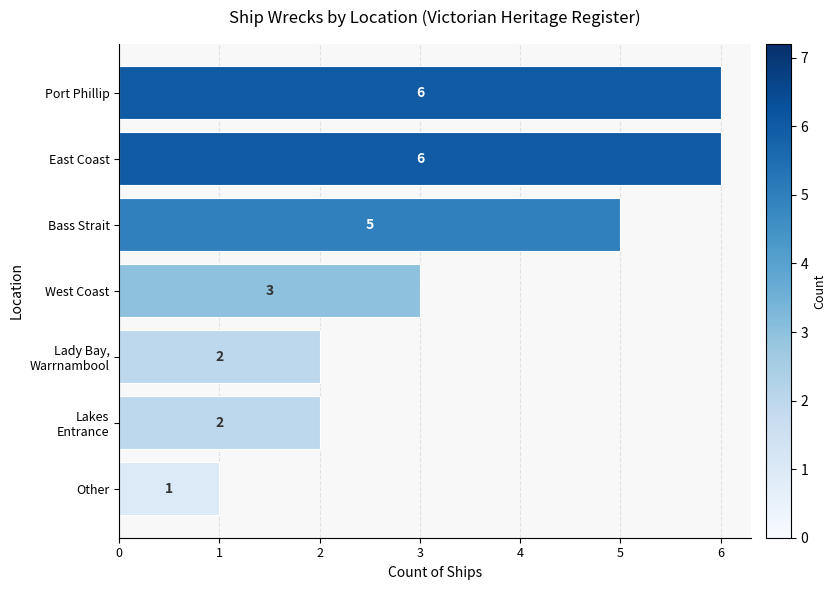

What is the difference between the second highest and minimum values?

5